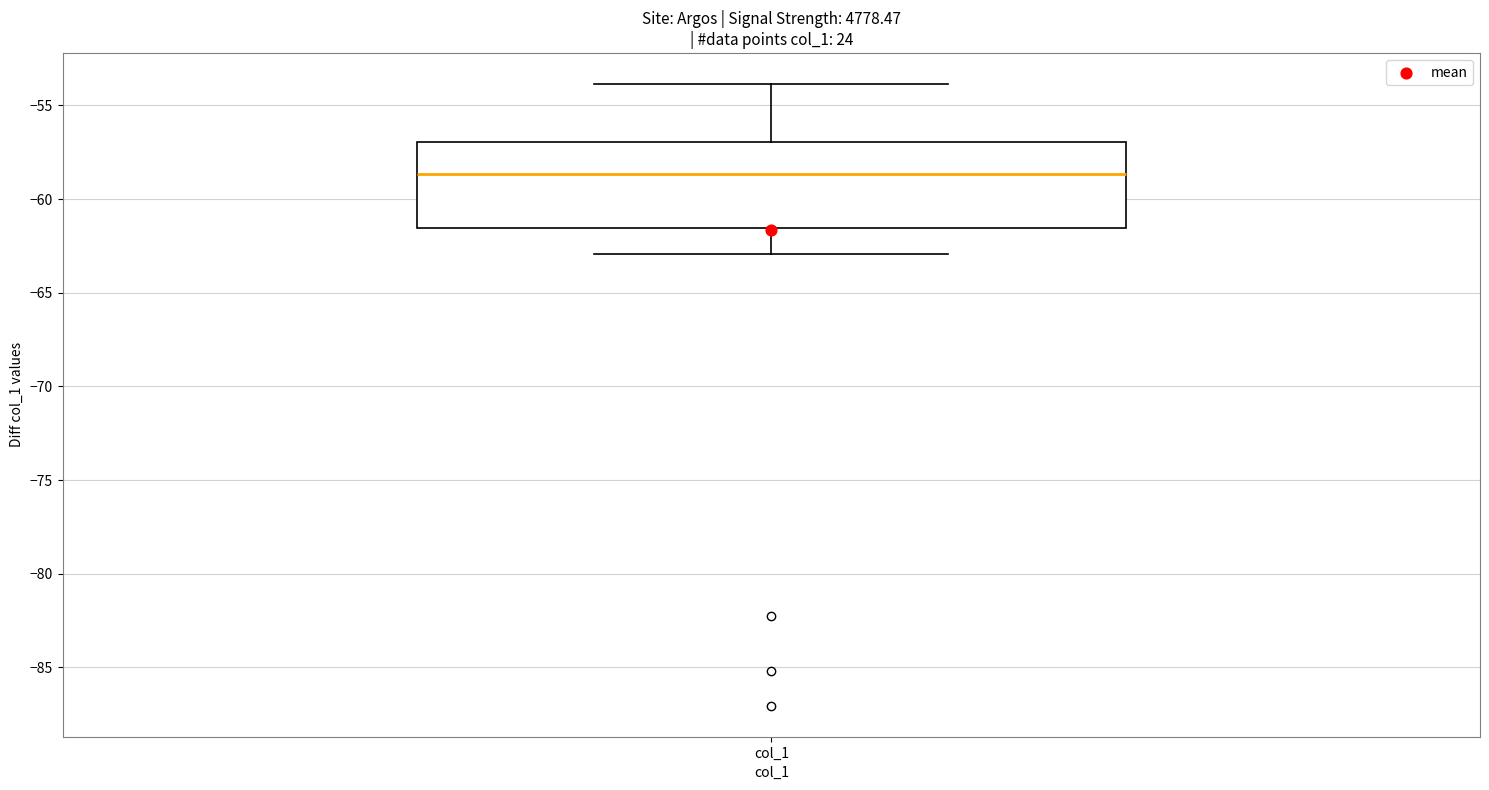

Where is the lower edge of the box for col_1 on the y-axis? The values are not printed on the chart, so give them approximately, as read against the axis.

-61.5